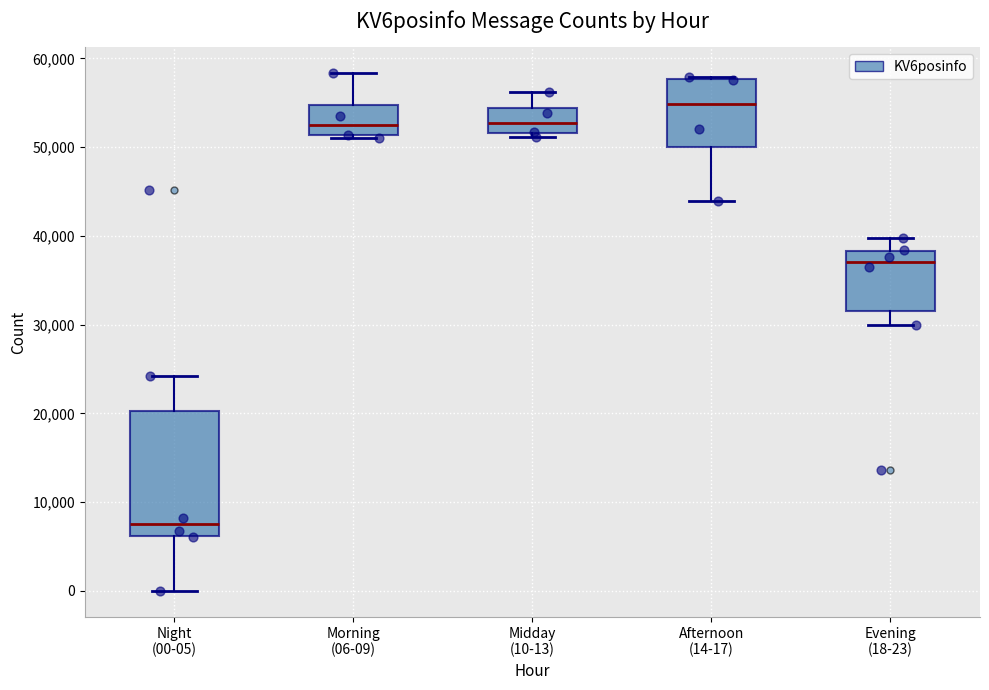

Reading left to right, transcribe this box plot: for each box, give where its median line is, the range the box spans, and where its two whiskers end, as read against the y-axis. The values are not printed on the chart, so give them approximately, as read against the axis.

Night (00-05): median 8000, box 6000 to 20000, whiskers 0 to 24000
Morning (06-09): median 52000, box 51000 to 55000, whiskers 51000 to 58000
Midday (10-13): median 53000, box 52000 to 54000, whiskers 51000 to 56000
Afternoon (14-17): median 55000, box 50000 to 58000, whiskers 44000 to 58000
Evening (18-23): median 37000, box 32000 to 38000, whiskers 30000 to 40000